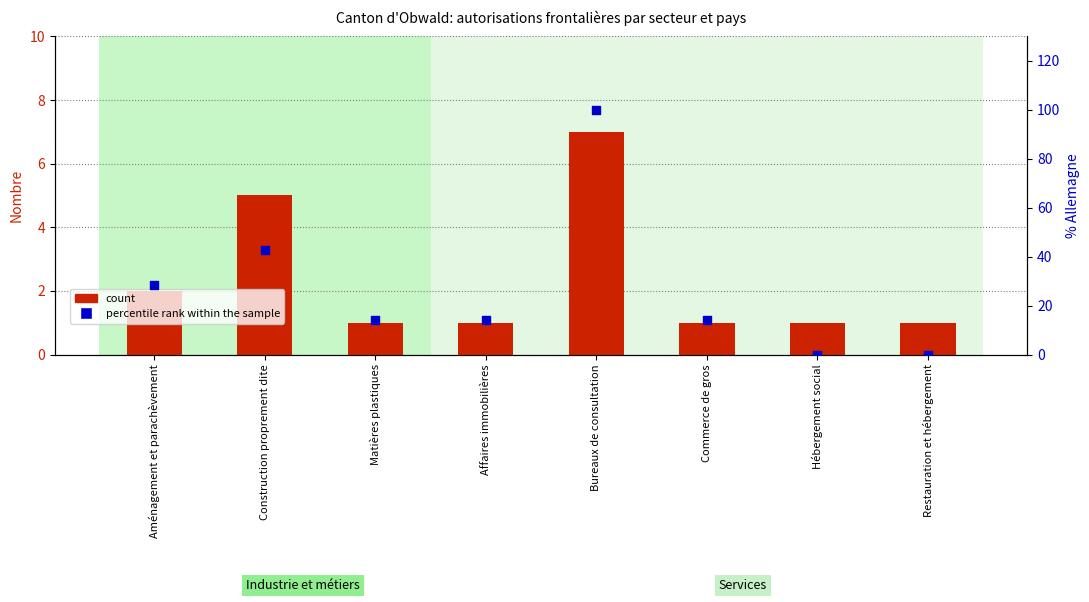

At how many categories does at least one series exceed 62?

1